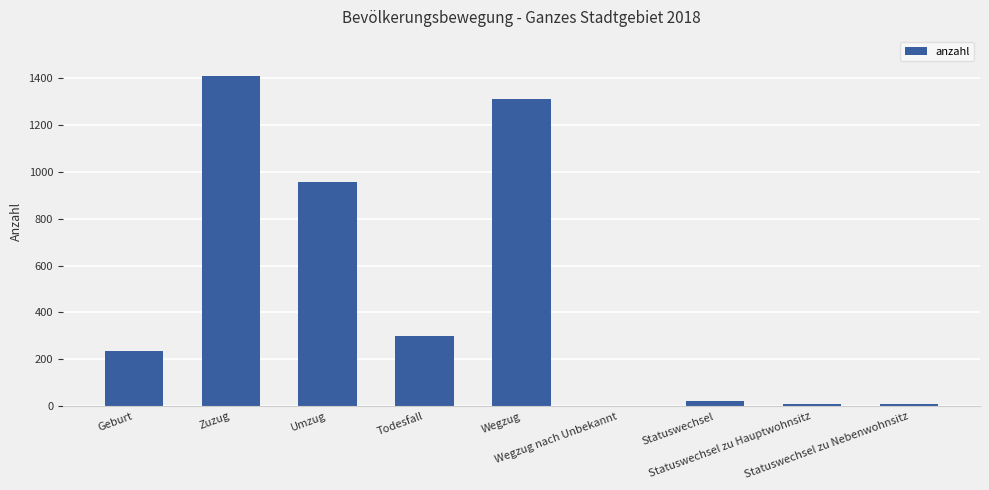

What is the maximum value shown in the chart?

1405